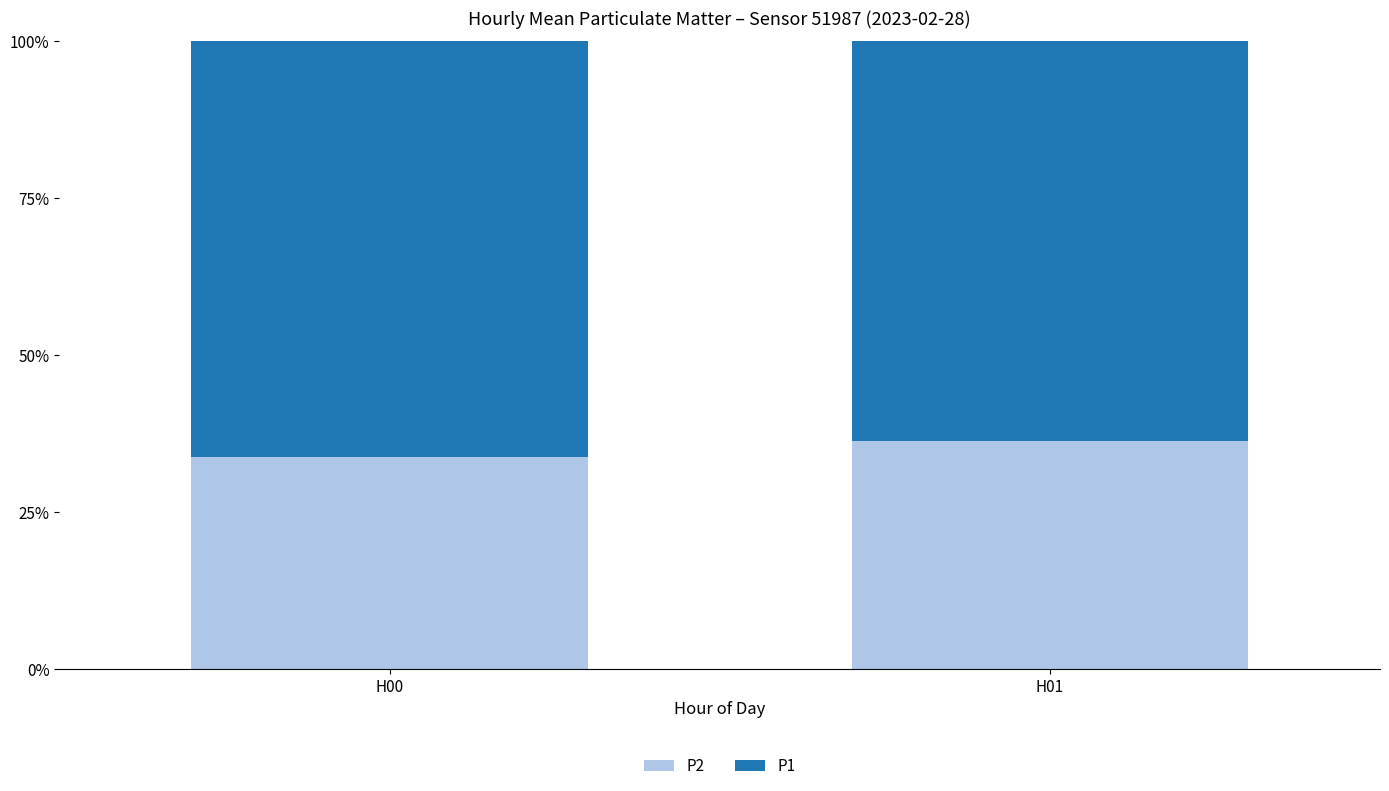

At which label does P2 reach its minimum?

H00